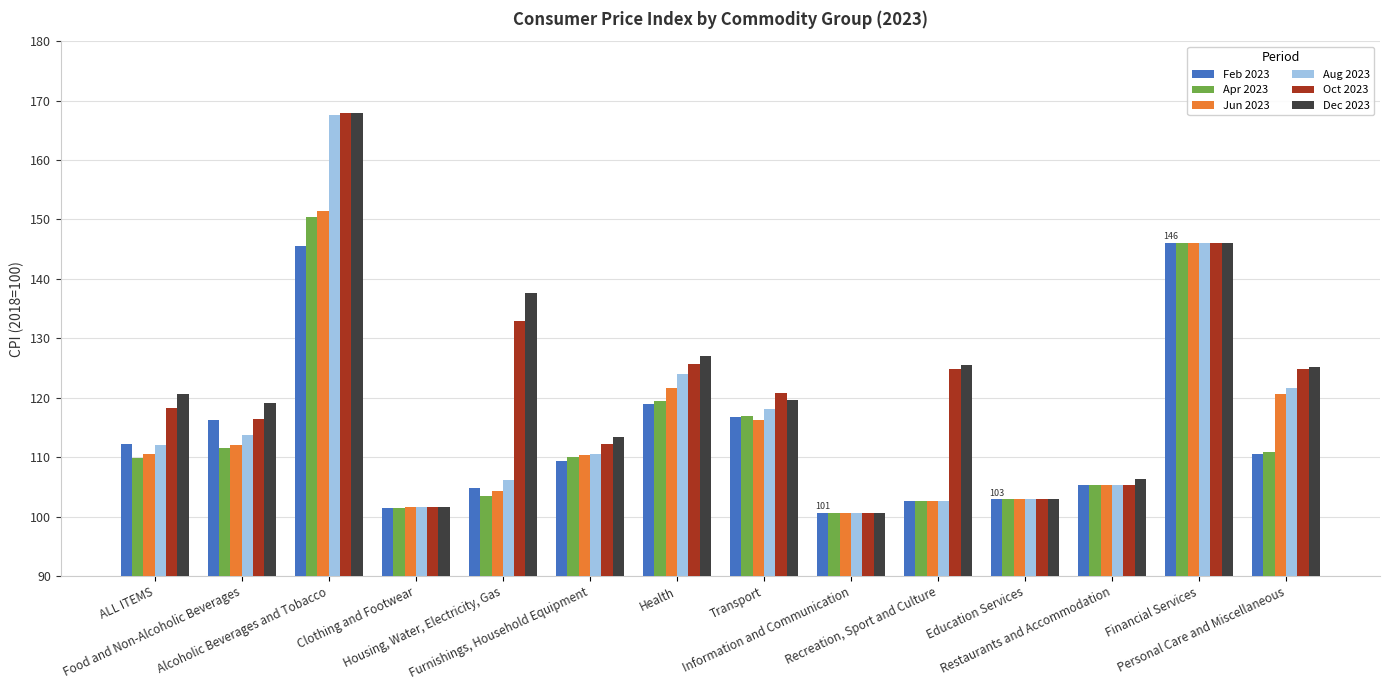

What is the value of the Aug 2023 bar at the 8th from the left?

118.1